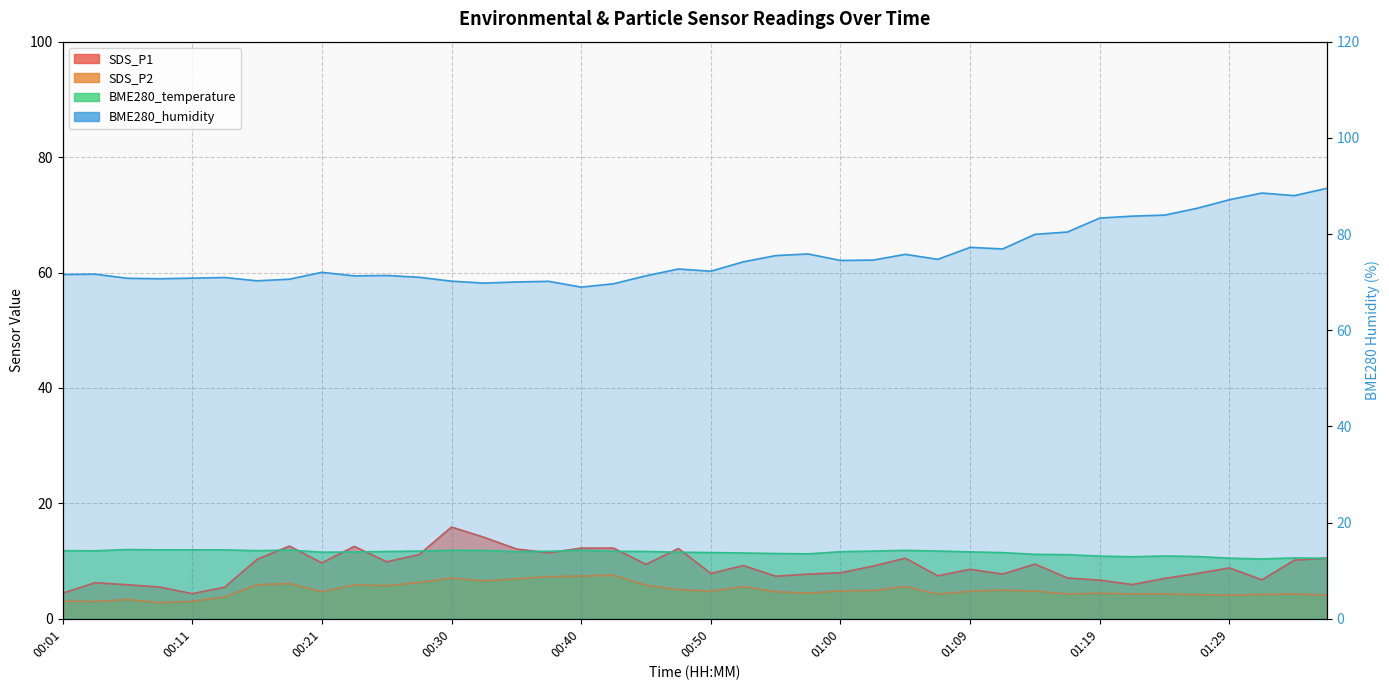

Which has a higher value, 00:13 or 00:52?

00:52